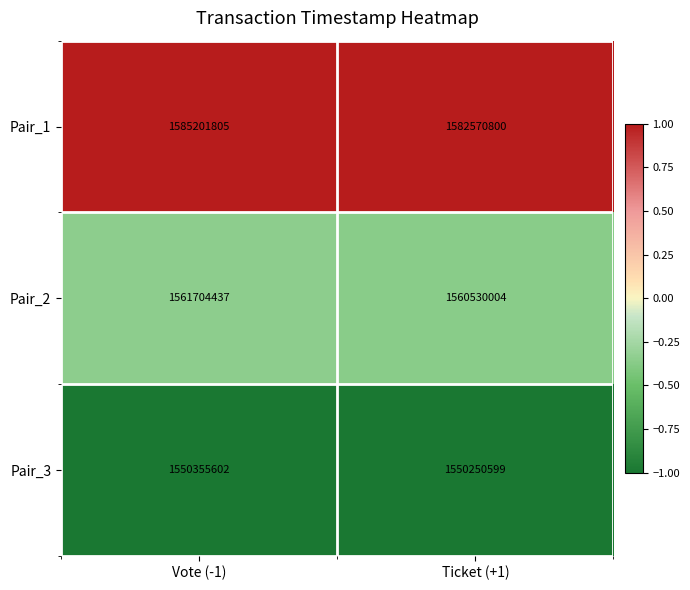

Which series has the largest total across all categories?

Pair_1